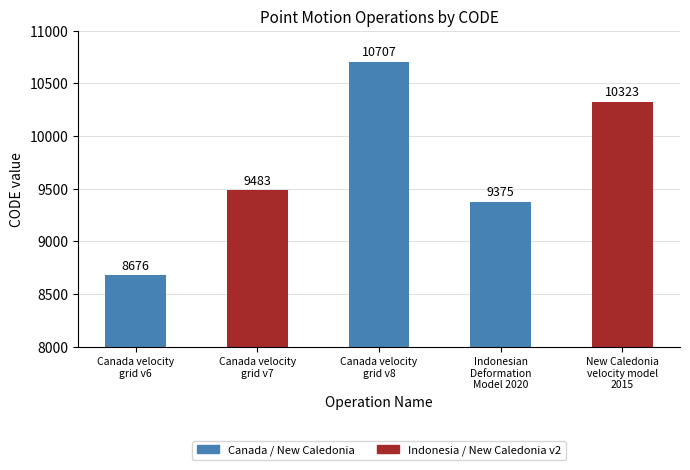

Where is the data nearest to the value 9691?

Canada velocity
grid v7